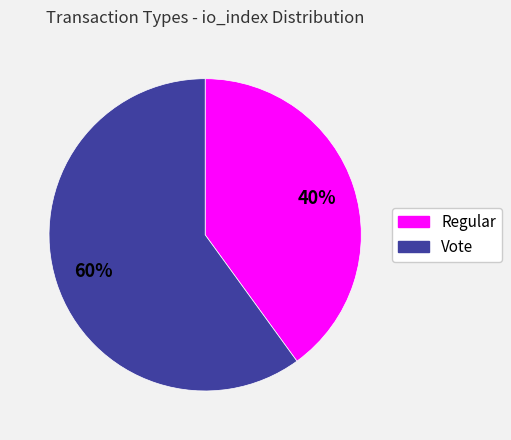

Rank the categories by value from lowest to highest.

Regular, Vote